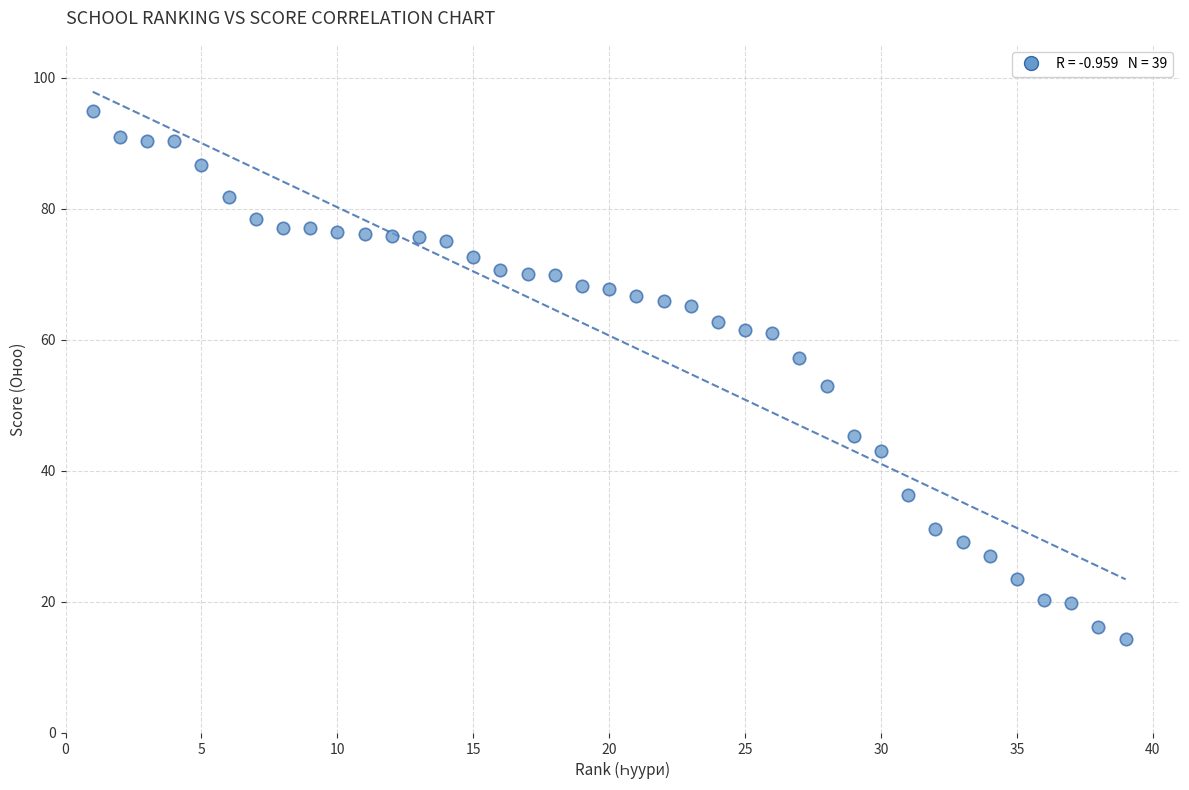

What is the range of X values (max minus min)?

38.0